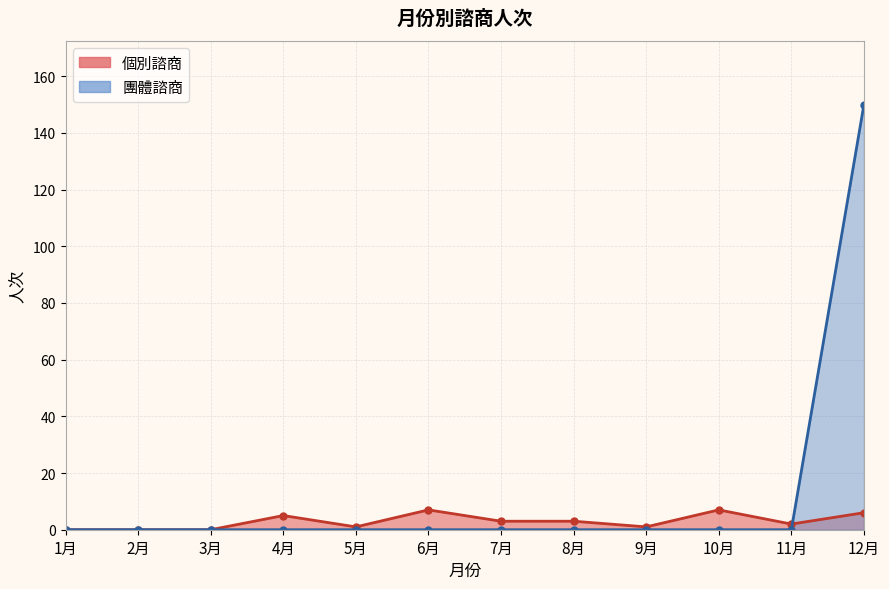

How many interior local valleys does the 個別諮商_人次 series have?

3